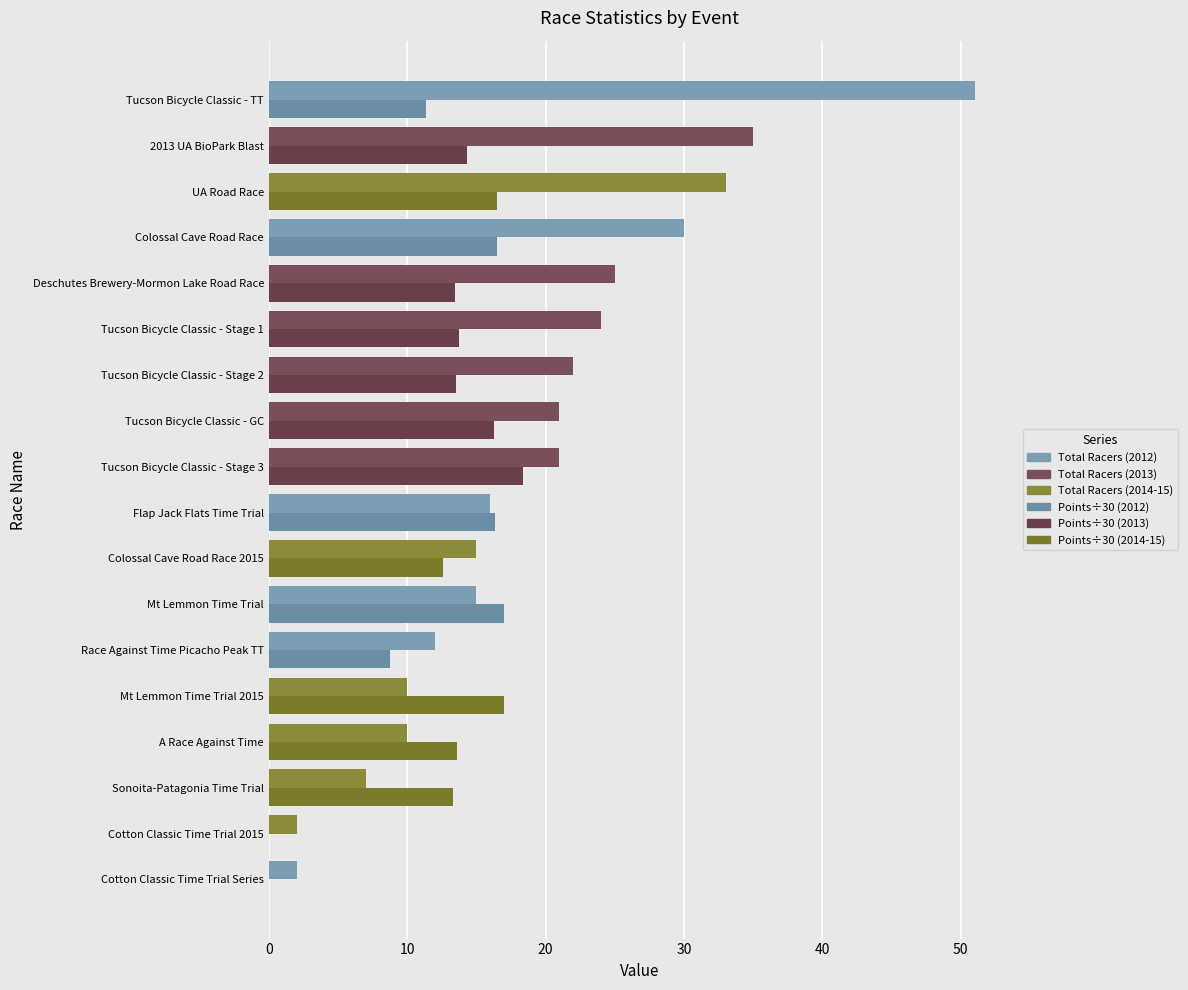

How many series are shown in this chart?

2